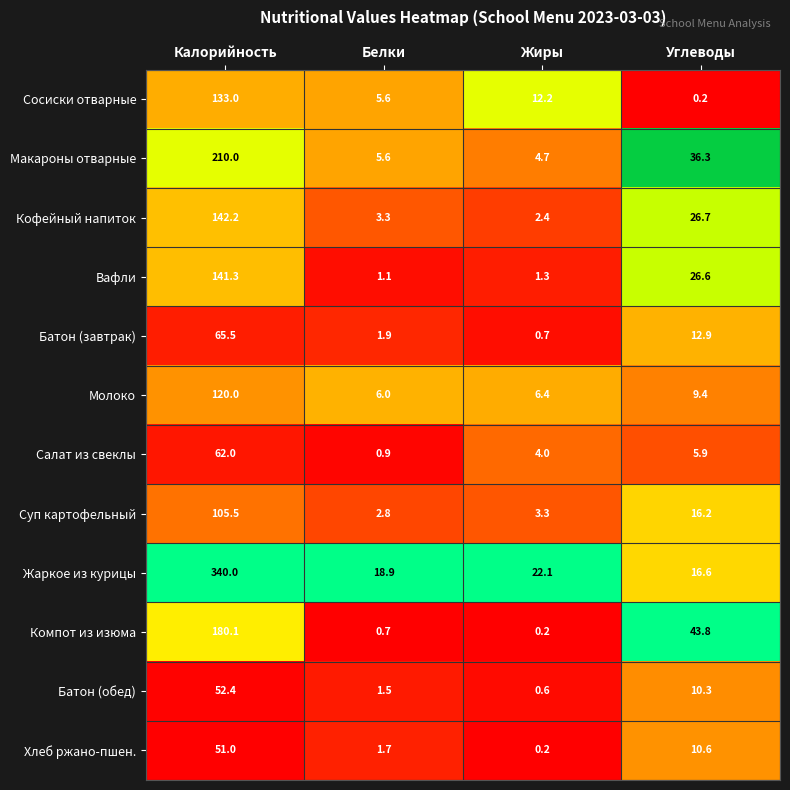

Which series has the largest range (max minus min)?

Жаркое из курицы